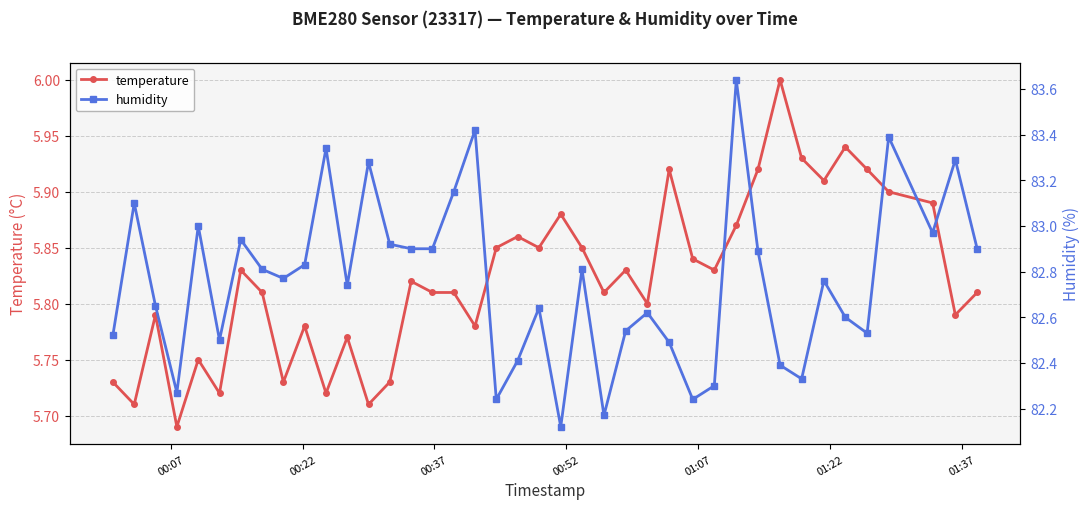

In temperature, how many points are lower than both neighbors (excluding endpoints)?

13